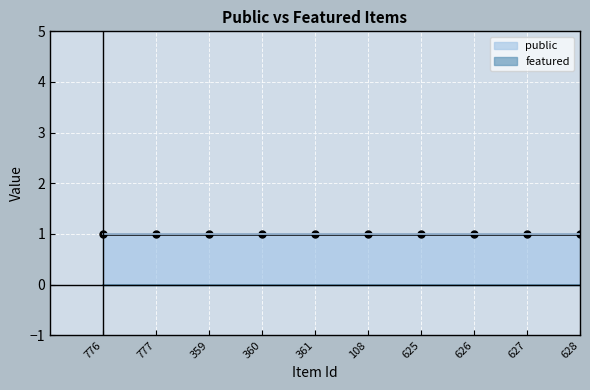

List the series in order of their peak value, highest first.

public, featured